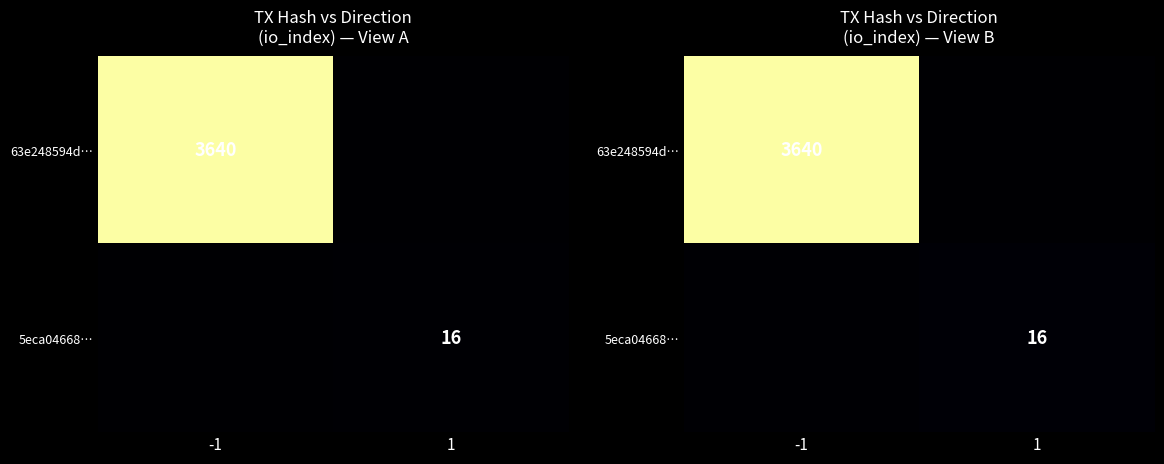

What is the spread (max minus min) of values at -1?

3635.8